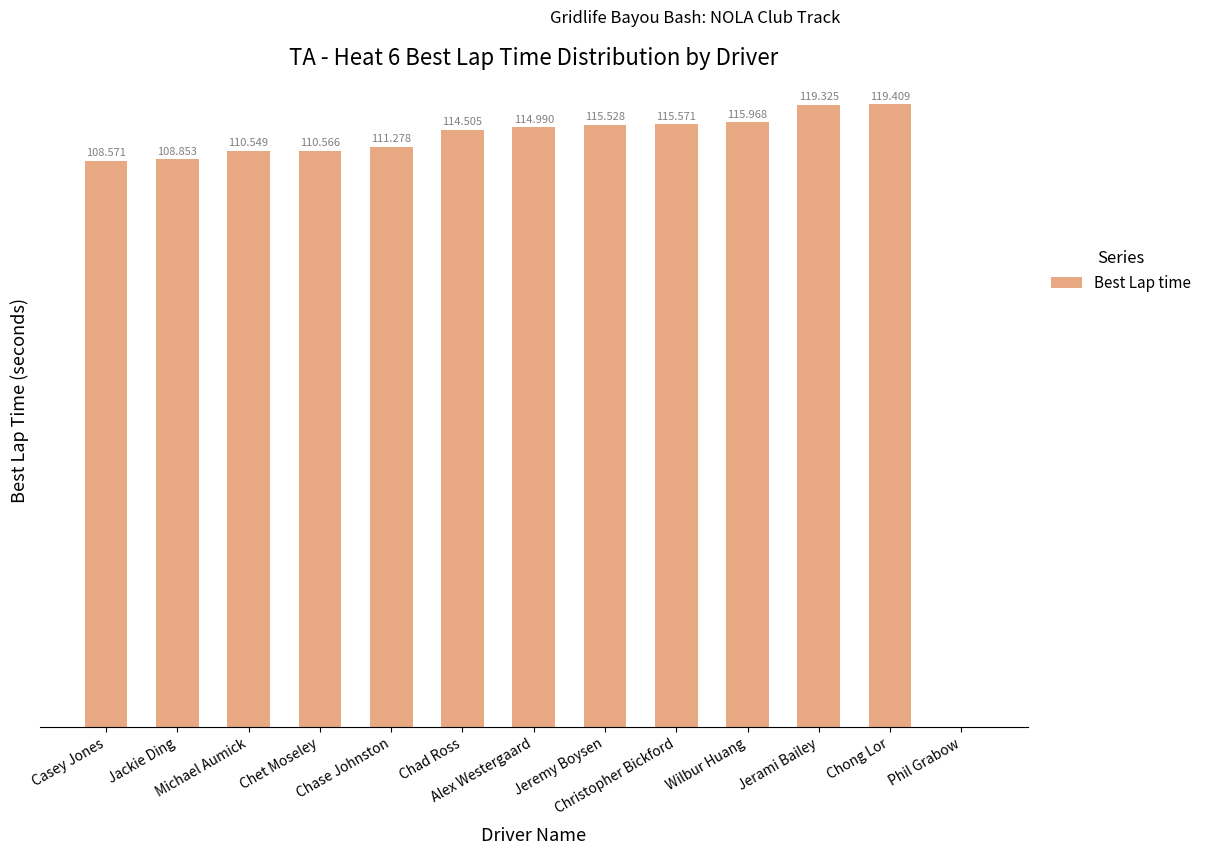

Reading right to left, transcribe all the data shown in this chart.

0.0	119.4	119.3	116.0	115.6	115.5	115.0	114.5	111.3	110.6	110.5	108.9	108.6